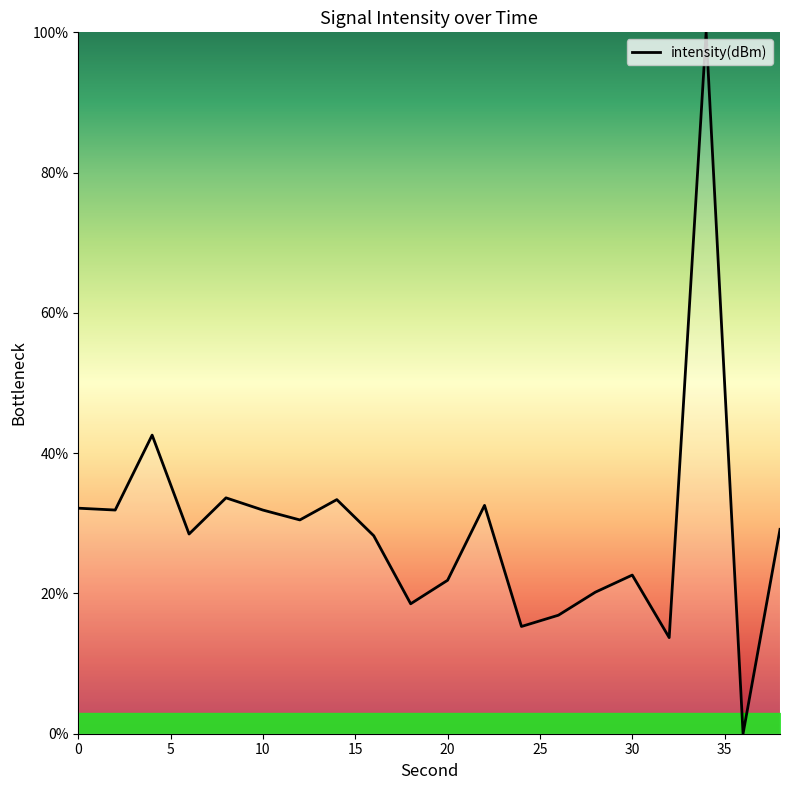

What is the maximum value shown in the chart?

100.0